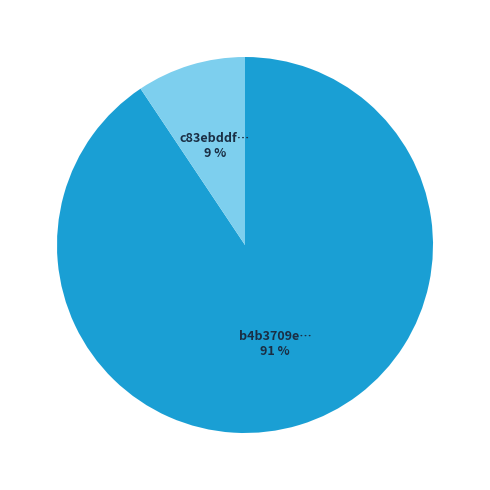

Does any single category account for the majority?

Yes